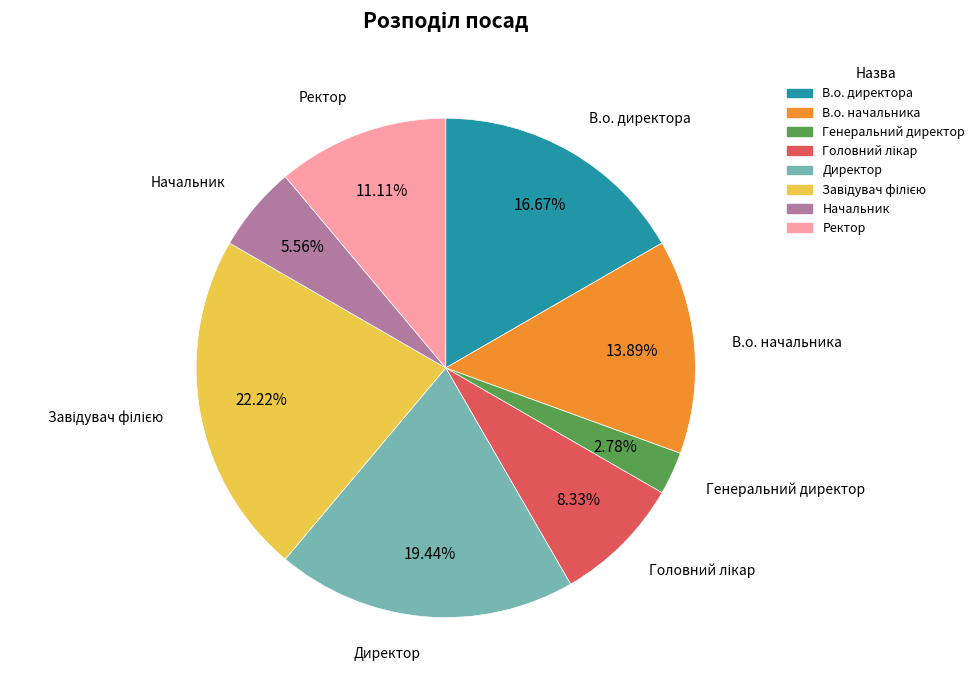

Does В.о. директора account for over 50% of the chart?

No